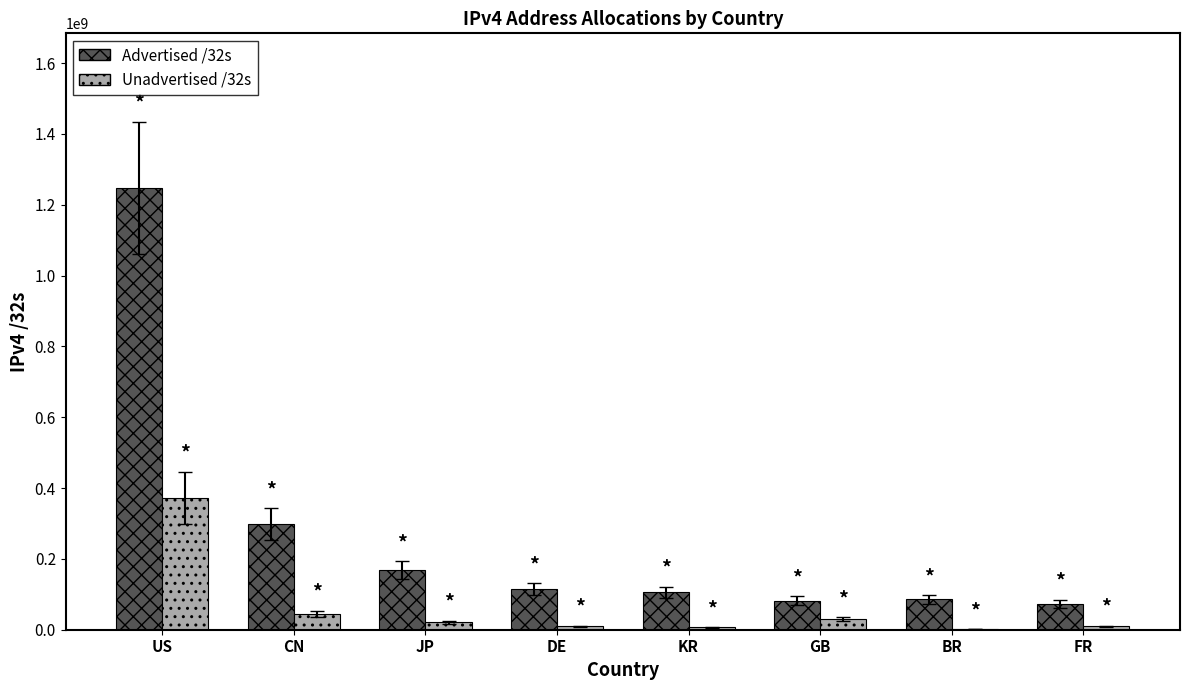

What is the spread (max minus min) of values at CN?

254222848